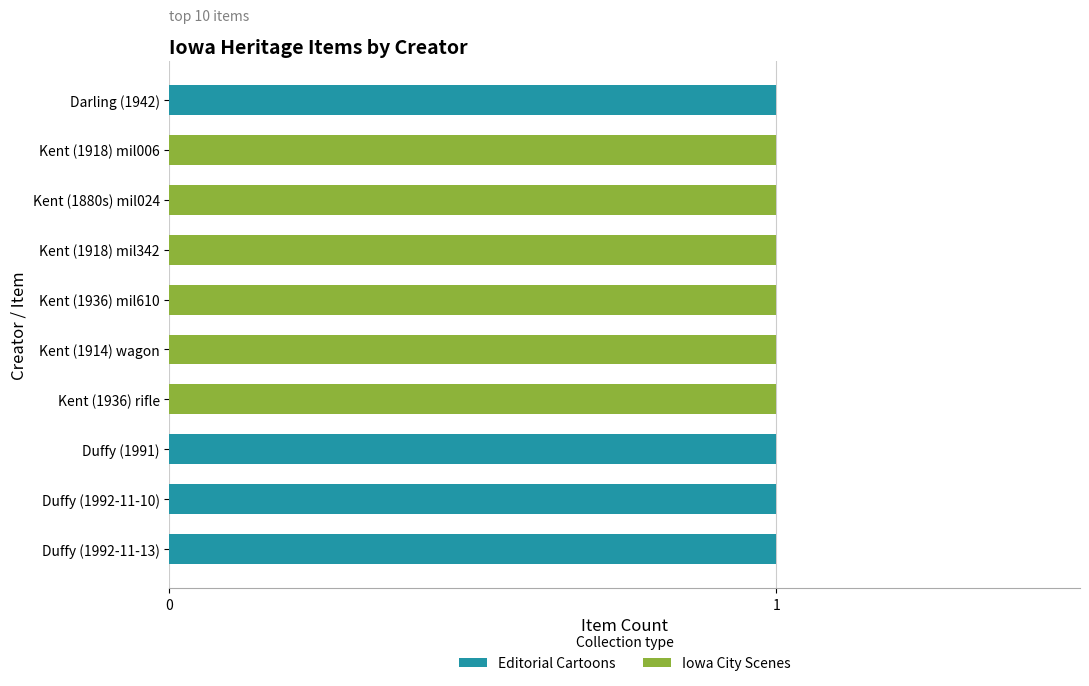

True or false: Editorial Cartoons has a value of 0 at Kent (1914) wagon.

True